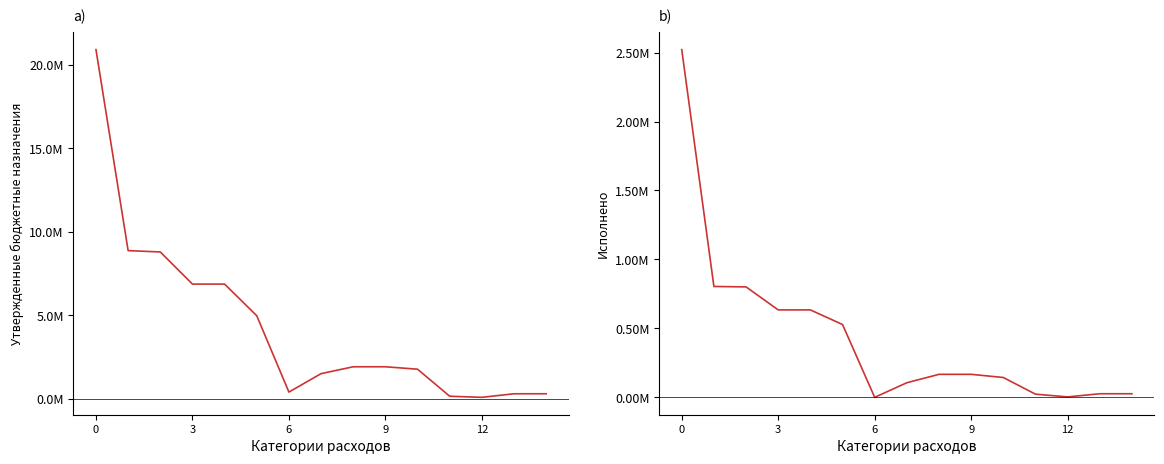

What is the average value of the Утвержденные бюджетные назначения series?

4371353.3